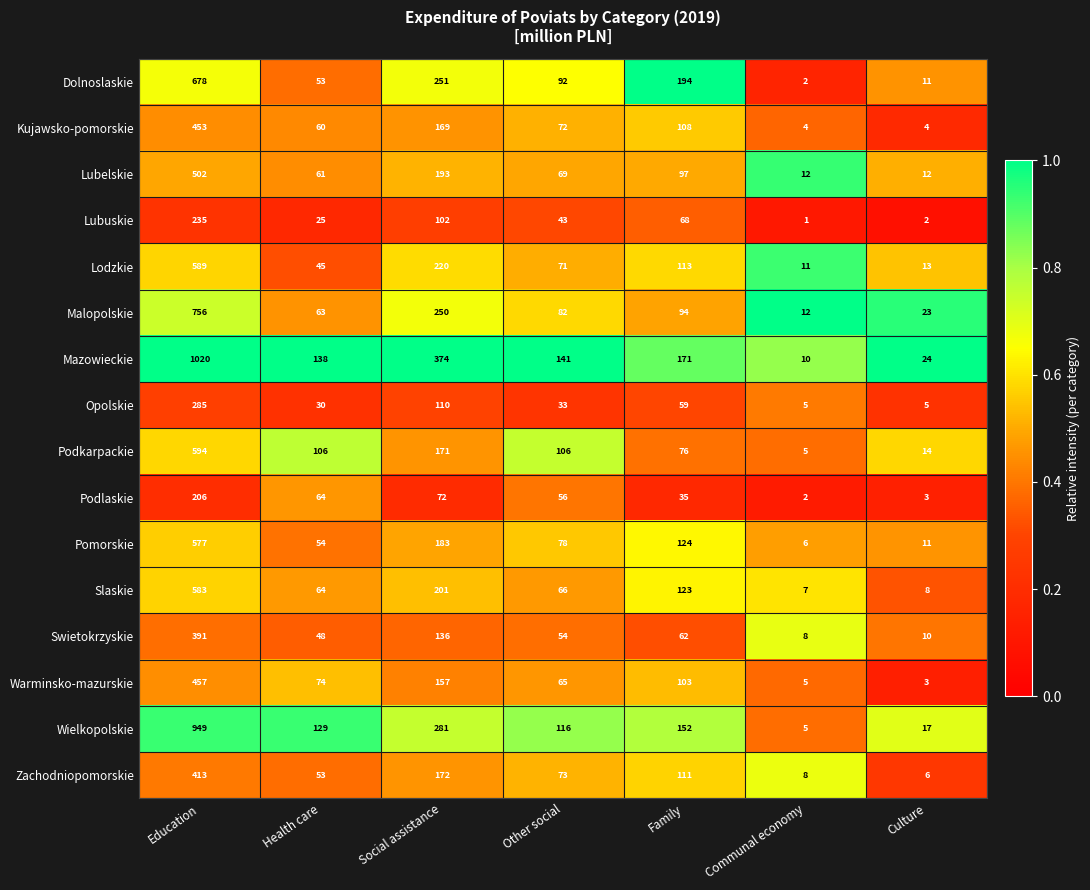

Where is Pomorskie nearest to the value 291?

Social assistance